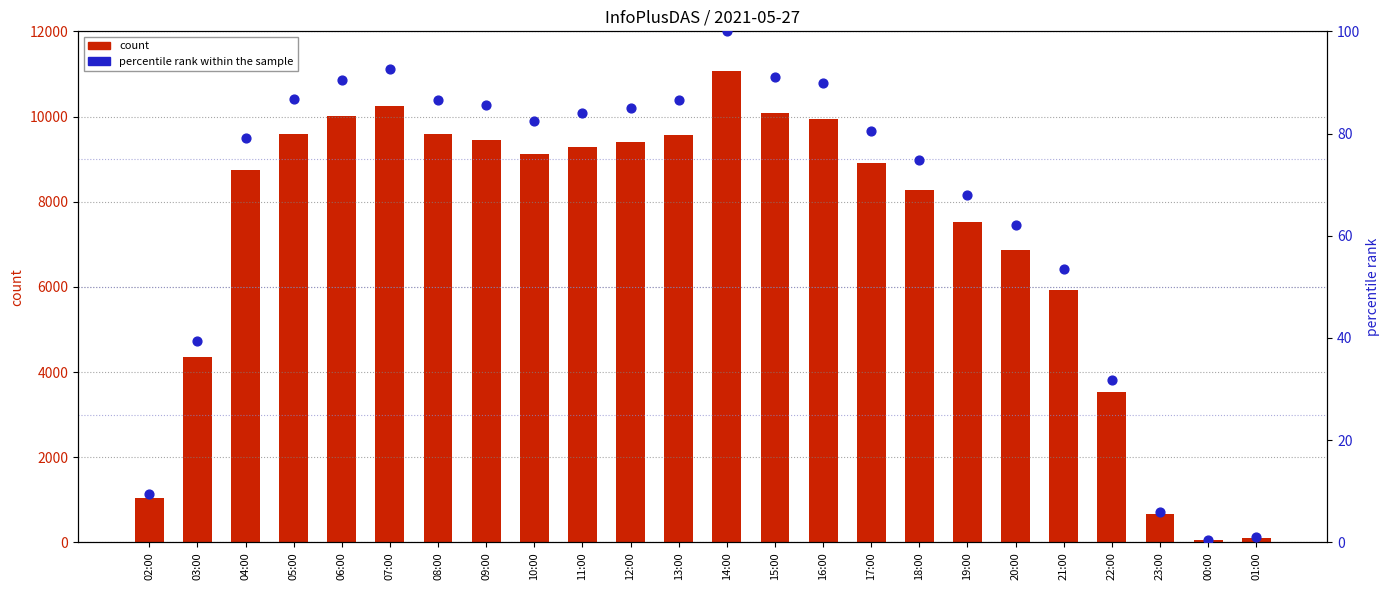

At how many categories does at least one series exceed 3690?

19